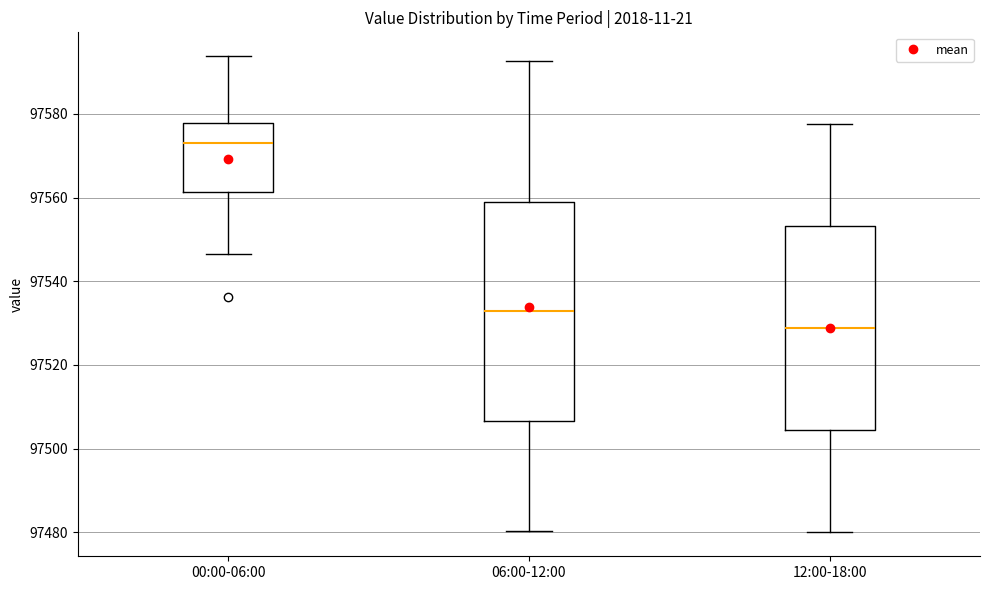

Reading left to right, read every box against the y-axis: the position of its median line, the range the box covers, and the ends of its whiskers. The values are not printed on the chart, so give them approximately, as read against the axis.

00:00-06:00: median 97574, box 97562 to 97578, whiskers 97546 to 97594
06:00-12:00: median 97532, box 97506 to 97560, whiskers 97480 to 97592
12:00-18:00: median 97528, box 97504 to 97554, whiskers 97480 to 97578